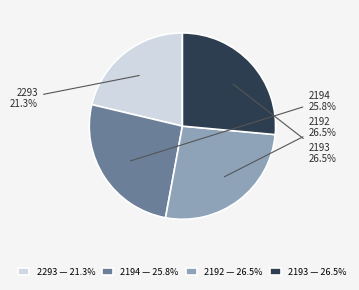

What percentage is NOT represented by 2194?

74.2%